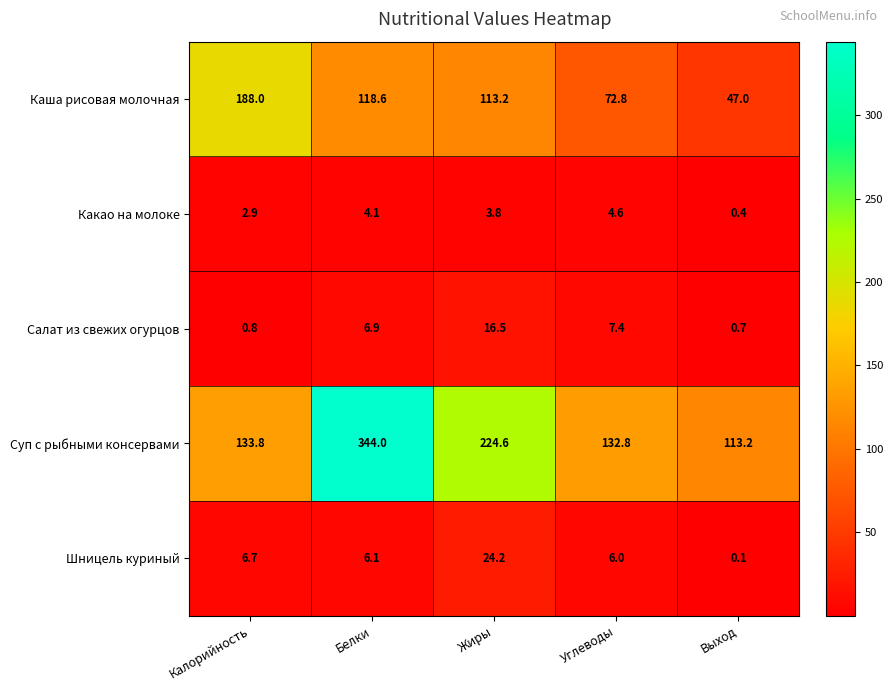

At how many categories does at least one series exceed 87?

5